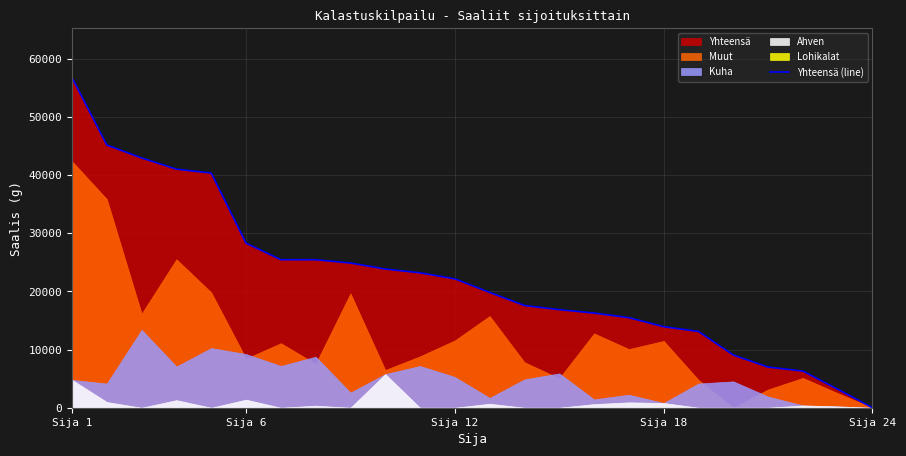

At which label does the data first exceed 22176?

Sija 1